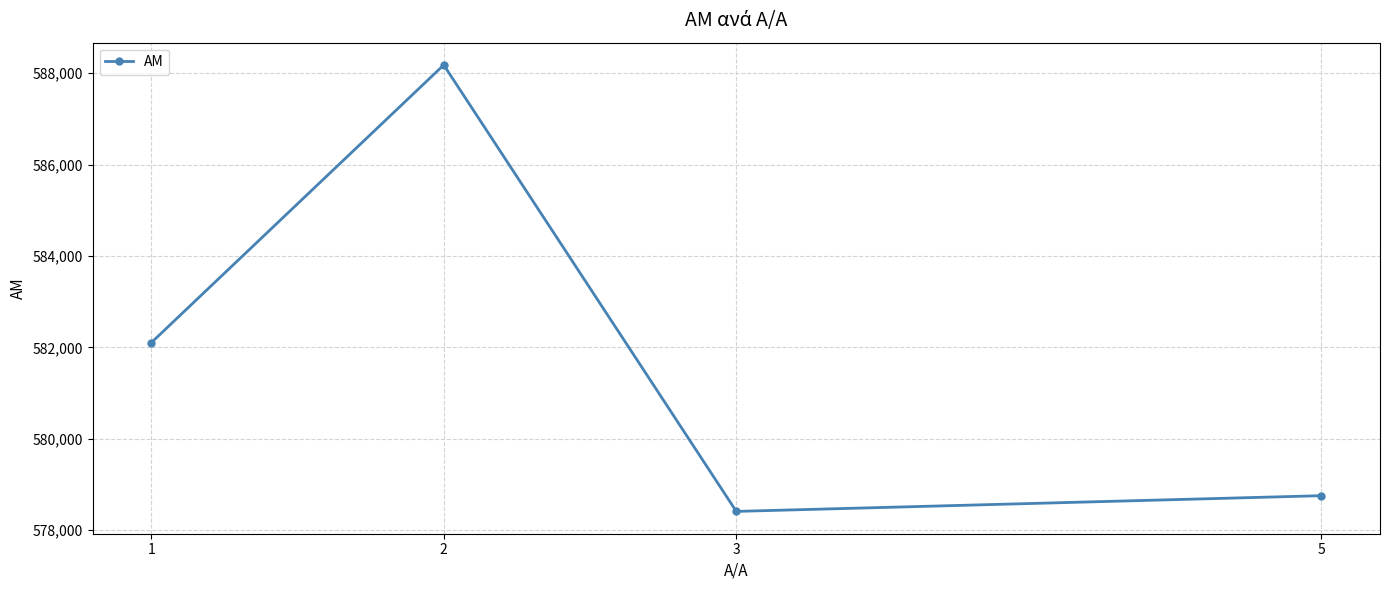

Reading right to left, what are all the values shown in this chart?

5=578755	3=578411	2=588178	1=582100